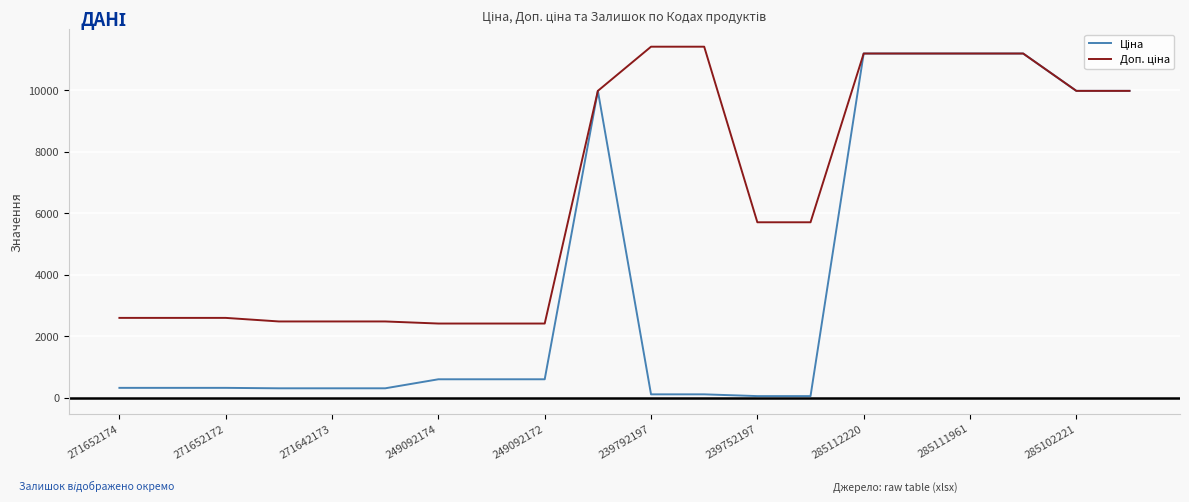

How many lines are shown in the chart?

2